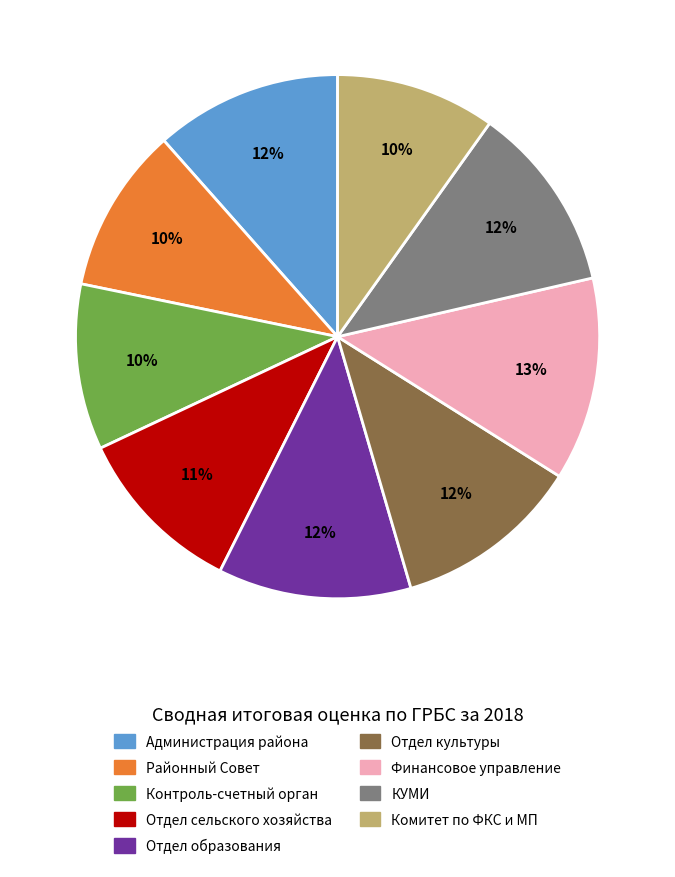

Is it true that Комитет по ФКС и МП is 10% of the pie?

True